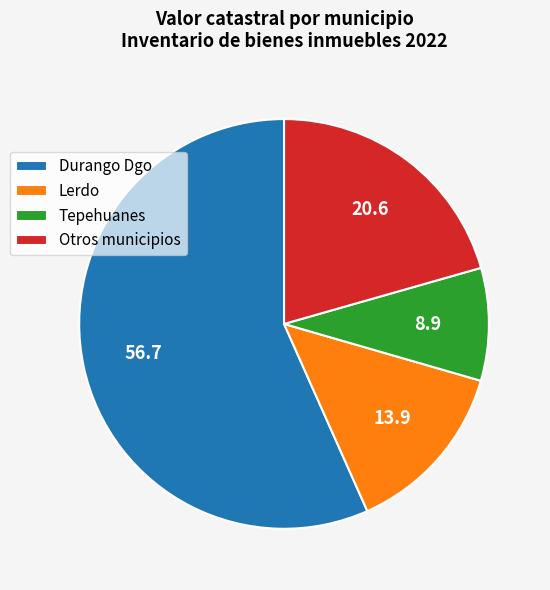

Rank the categories by value from highest to lowest.

Durango Dgo, Otros municipios, Lerdo, Tepehuanes